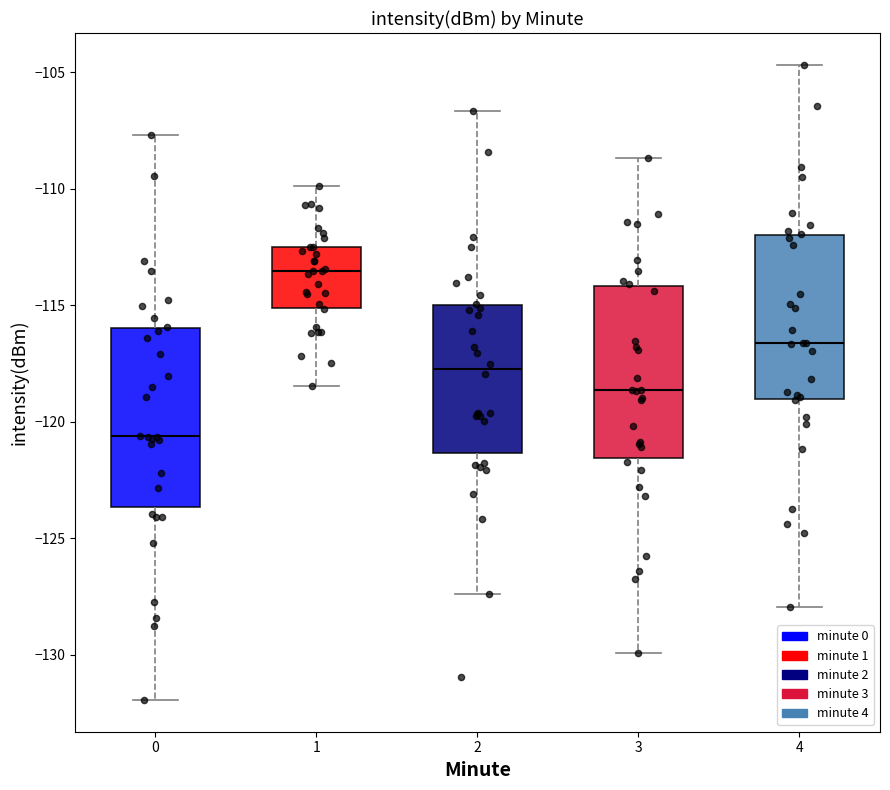

Reading left to right, transcribe this box plot: for each box, give where its median line is, the range the box spans, and where its two whiskers end, as read against the y-axis. The values are not printed on the chart, so give them approximately, as read against the axis.

0: median -120.5, box -123.5 to -116.0, whiskers -132.0 to -107.5
1: median -113.5, box -115.0 to -112.5, whiskers -118.5 to -110.0
2: median -117.5, box -121.5 to -115.0, whiskers -127.5 to -106.5
3: median -118.5, box -121.5 to -114.0, whiskers -130.0 to -108.5
4: median -116.5, box -119.0 to -112.0, whiskers -128.0 to -104.5